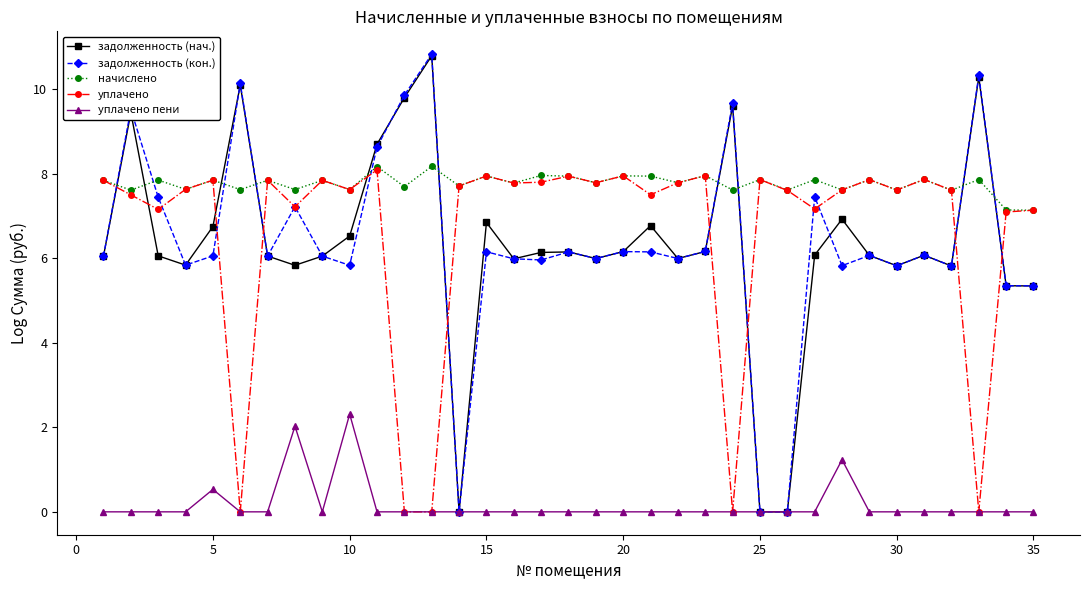

Which series has the largest total across all categories?

начислено